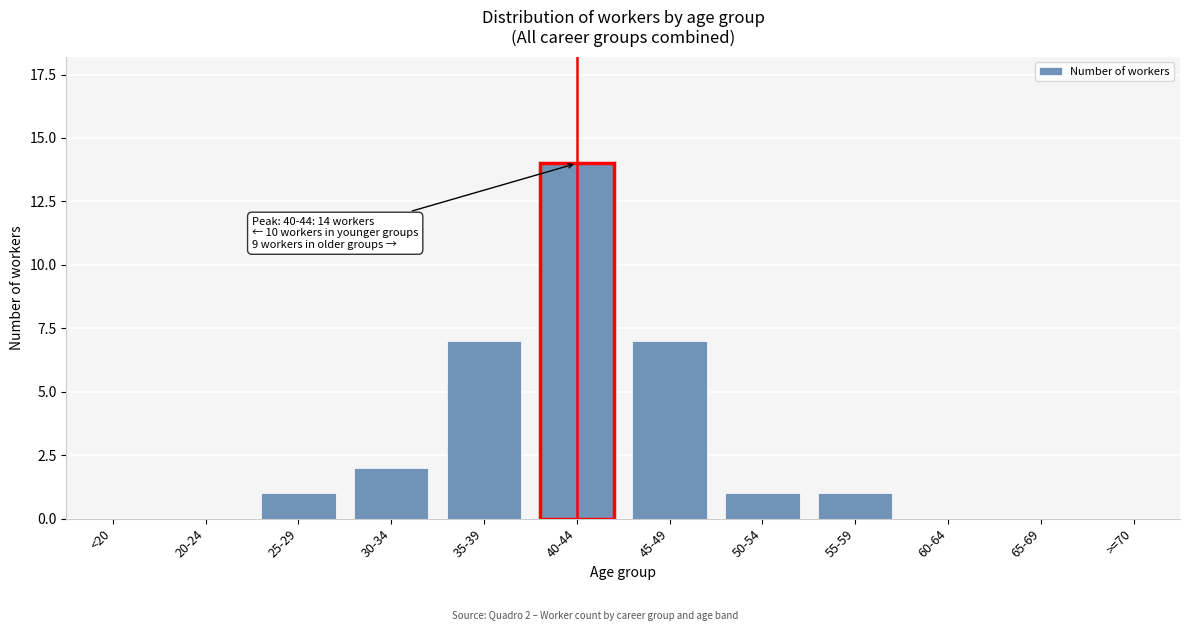

Reading left to right, extract all data points from this chart.

<20=0	20-24=0	25-29=1	30-34=2	35-39=7	40-44=14	45-49=7	50-54=1	55-59=1	60-64=0	65-69=0	>=70=0